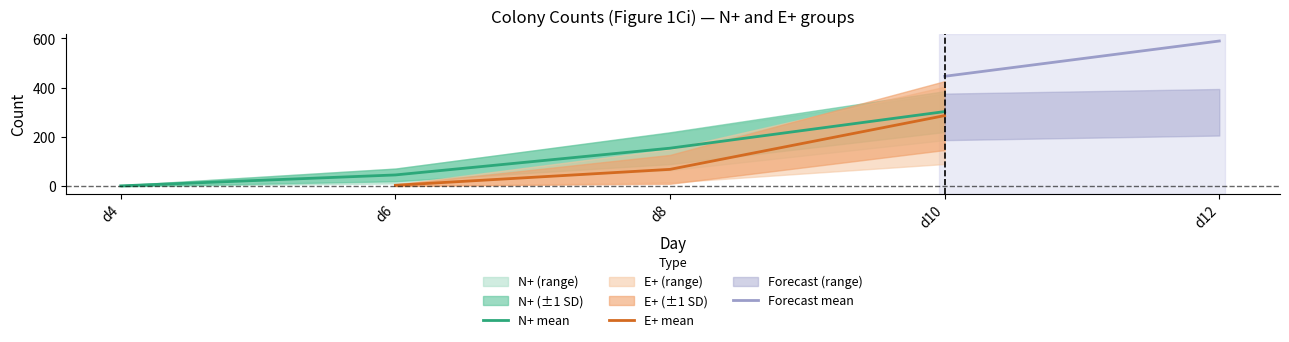

The N+ RepB series shows 346 at d10. True or false?

True